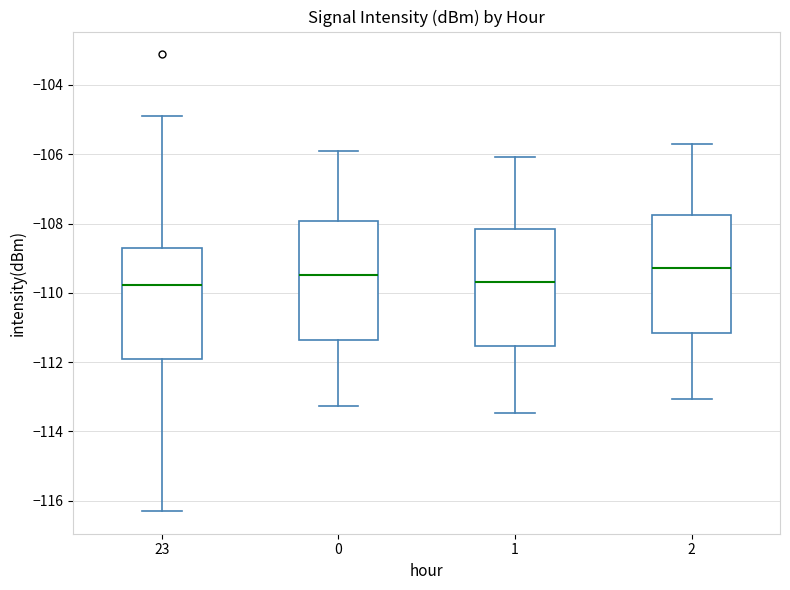

Reading left to right, transcribe this box plot: for each box, give where its median line is, the range the box spans, and where its two whiskers end, as read against the y-axis. The values are not printed on the chart, so give them approximately, as read against the axis.

23: median -109.8, box -112.0 to -108.8, whiskers -116.2 to -105.0
0: median -109.4, box -111.4 to -108.0, whiskers -113.2 to -105.8
1: median -109.6, box -111.6 to -108.2, whiskers -113.4 to -106.0
2: median -109.2, box -111.2 to -107.8, whiskers -113.0 to -105.6